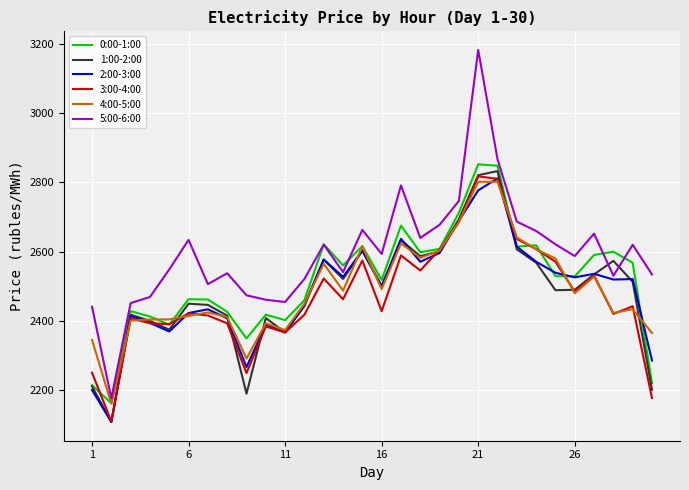

Which series has the widest spread of values?

5:00-6:00